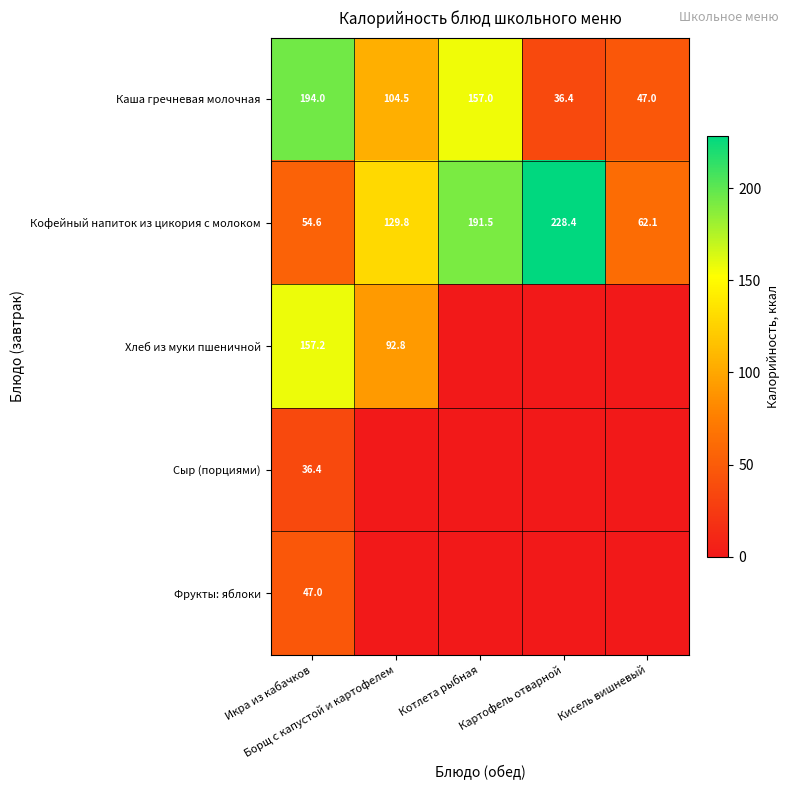

What is the maximum value for Кофейный напиток из цикория с молоком?

228.4